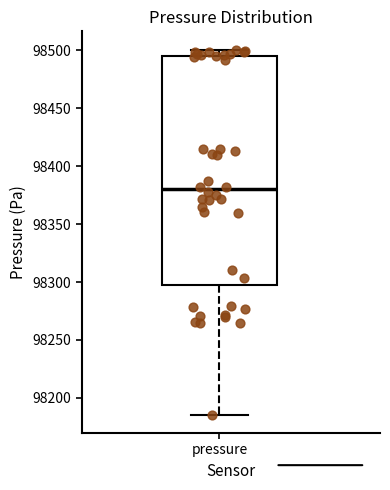

Transcribe this box plot: give where the median line is, the range the box spans, and where the two whiskers end, as read against the y-axis. The values are not printed on the chart, so give them approximately, as read against the axis.

median 98380, box 98295 to 98495, whiskers 98185 to 98500